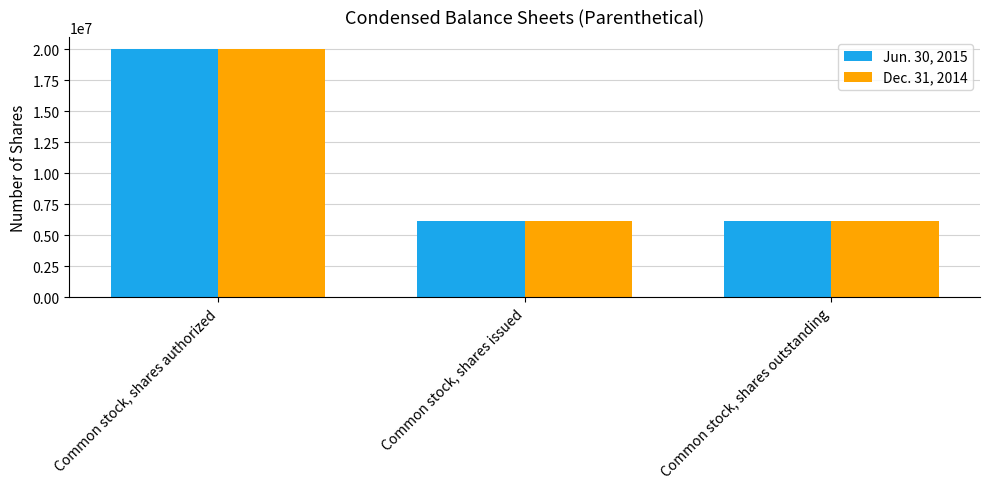

True or false: Dec. 31, 2014 has a value of 20000000 at Common stock, shares authorized.

True